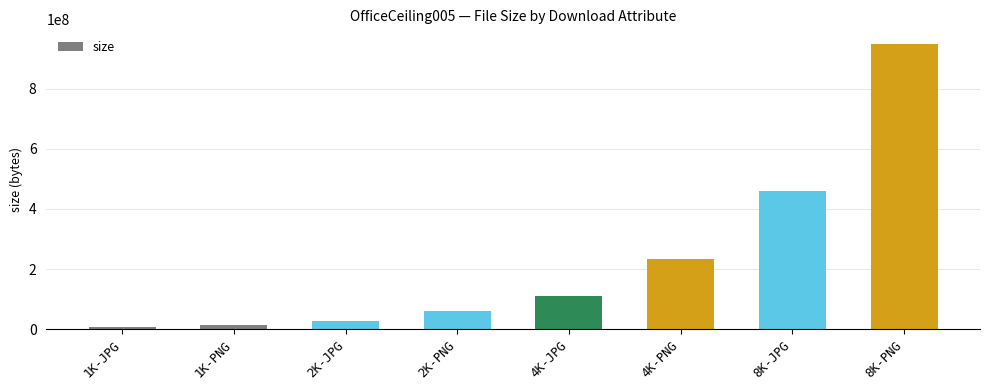

What is the value of the 4th bar from the left?

59714764